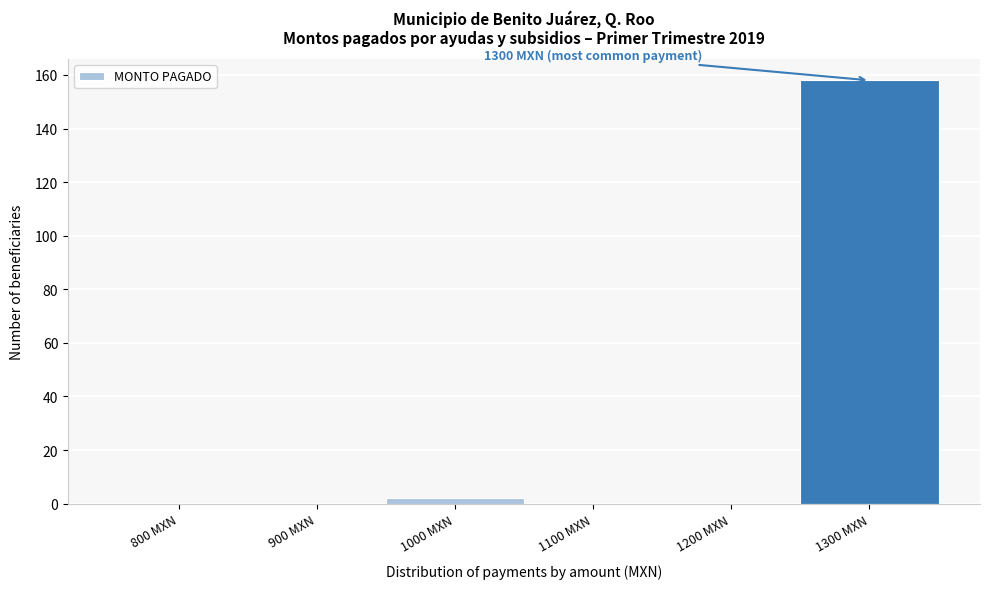

Reading left to right, transcribe all the data shown in this chart.

800 MXN=0	900 MXN=0	1000 MXN=2	1100 MXN=0	1200 MXN=0	1300 MXN=158